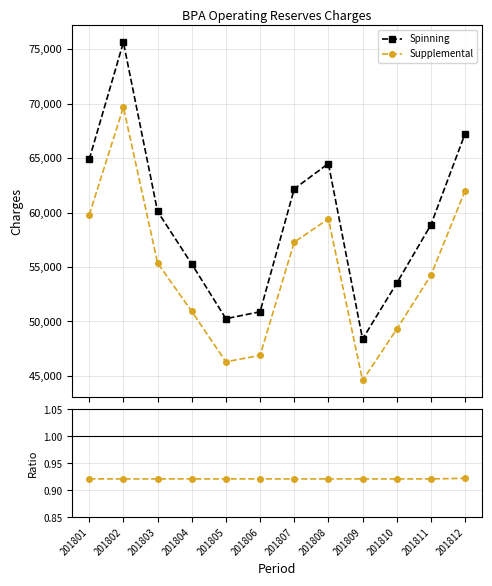

Is the value of Supplemental / Spinning at 201807 greater than the value of Spinning at 201809?

No